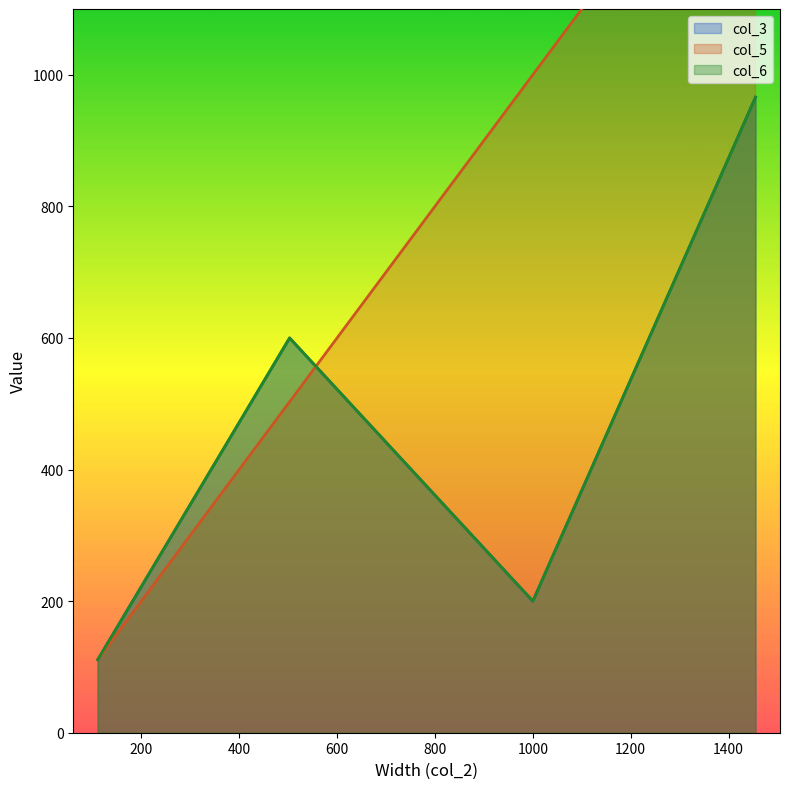

In col_3, how many points are higher than both neighbors (excluding endpoints)?

1